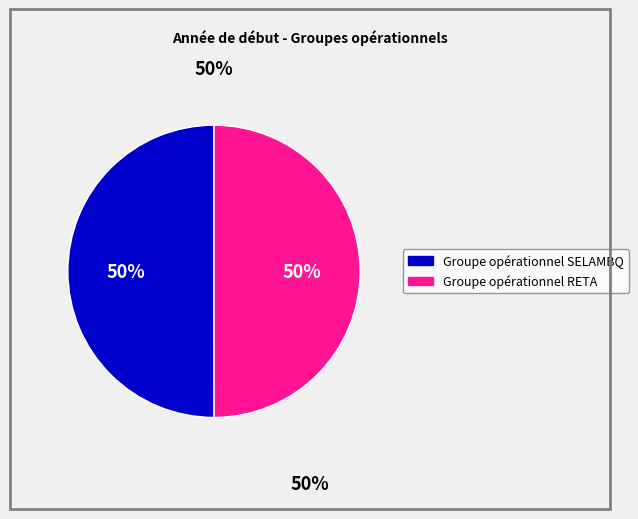

To the nearest percent, what percentage of the pie is Groupe opérationnel SELAMBQ?

50%